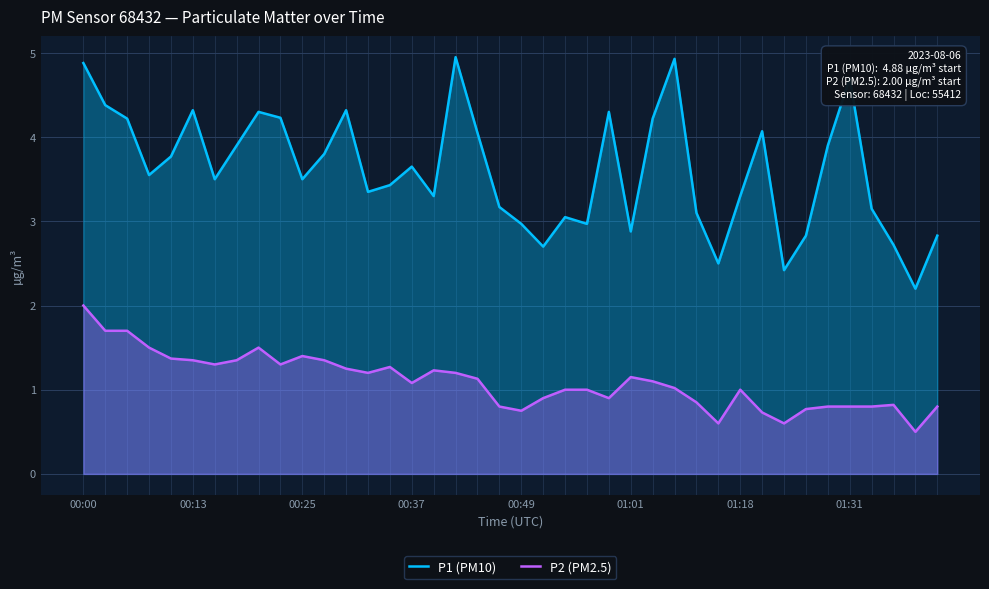

True or false: P2 (PM2.5) has a value of 0.3 at 01:01.

False